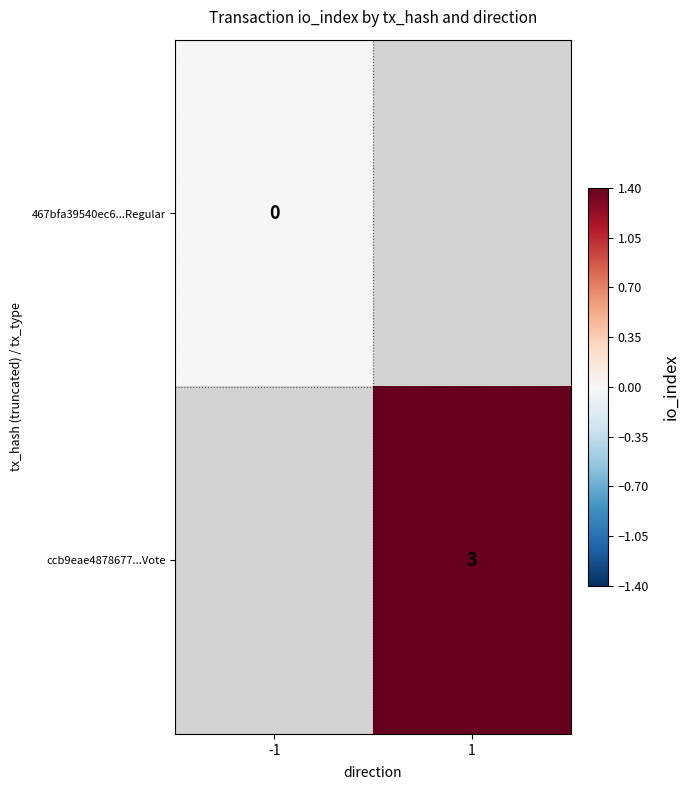

Is it true that ccb9eae4878677...Vote equals 1 at 1?

False